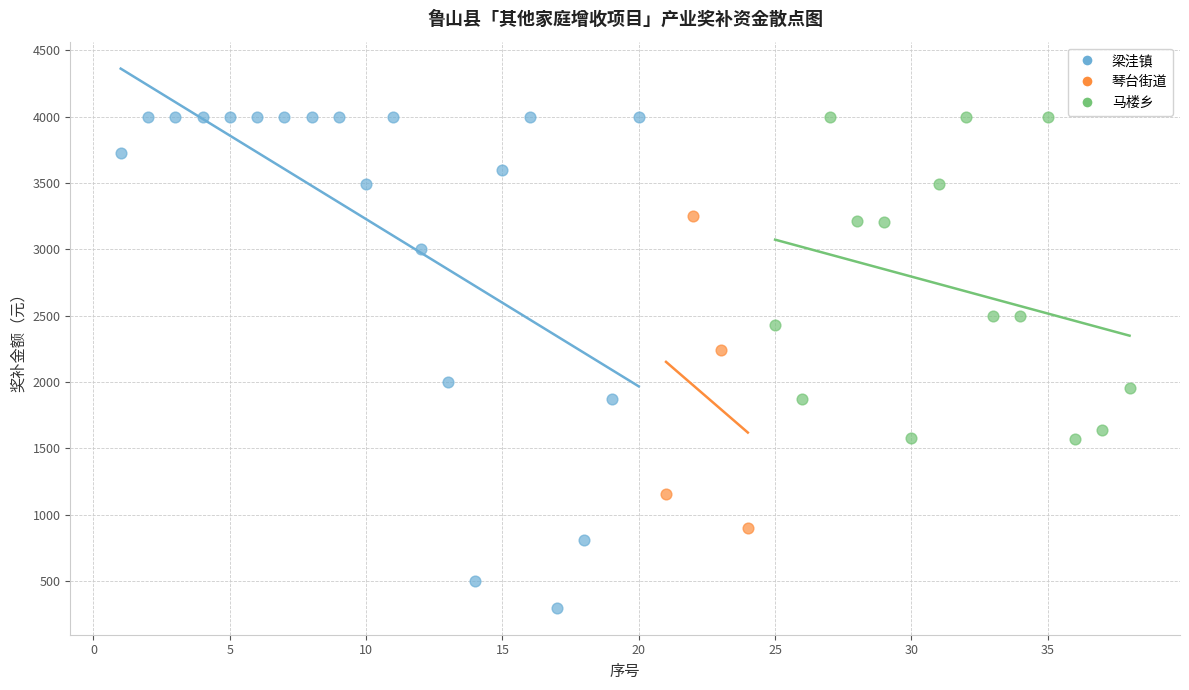

Which series has the widest spread of Y values?

梁洼镇